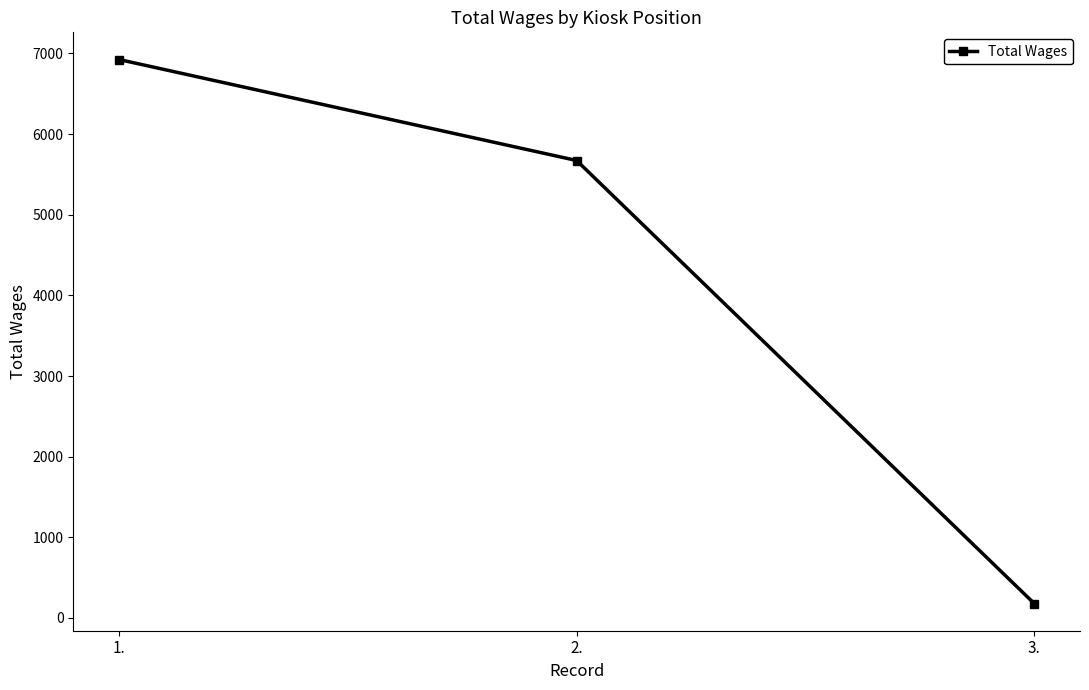

What position from the left is 2.?

2